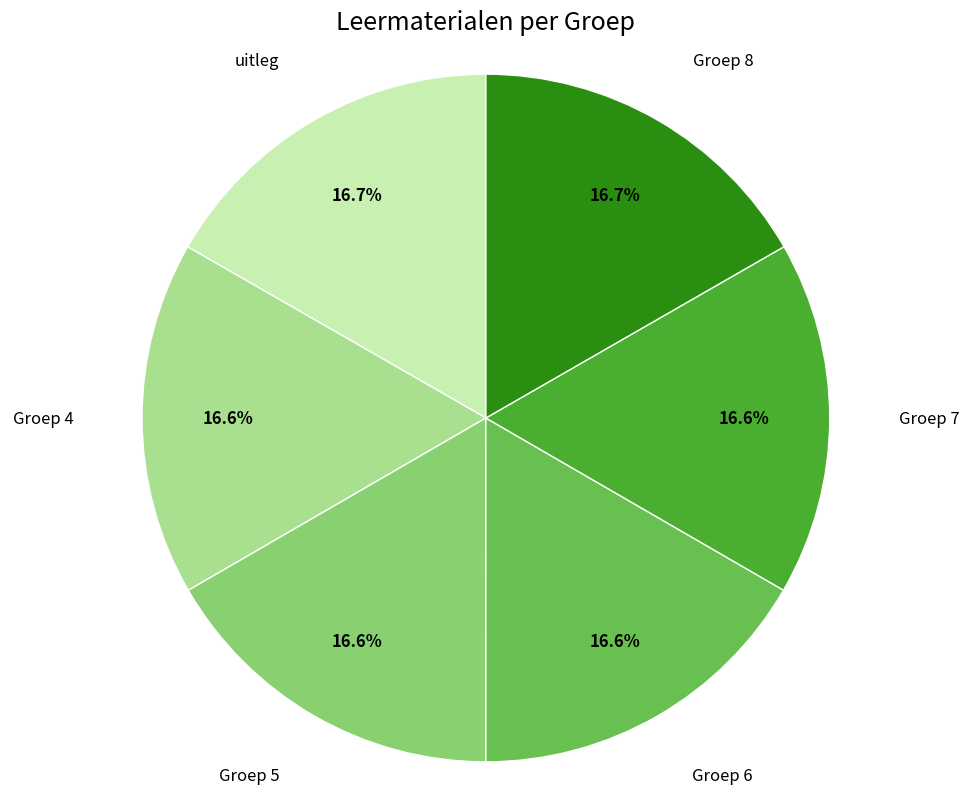

To the nearest percent, what portion does Groep 4 represent?

17%